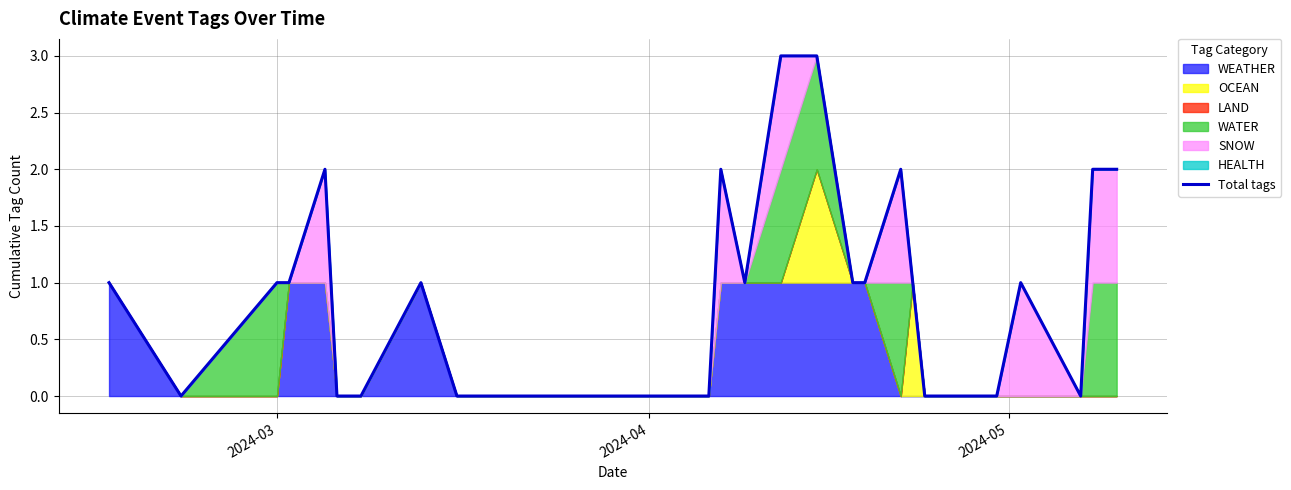

What is the greatest value displayed?

3